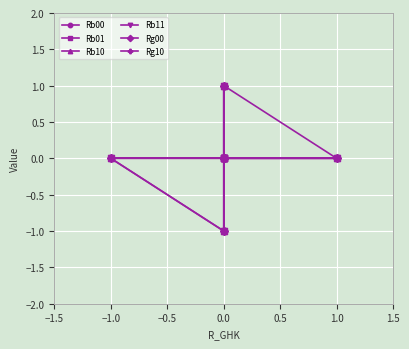

How many values in Rb10 are above zero?

1